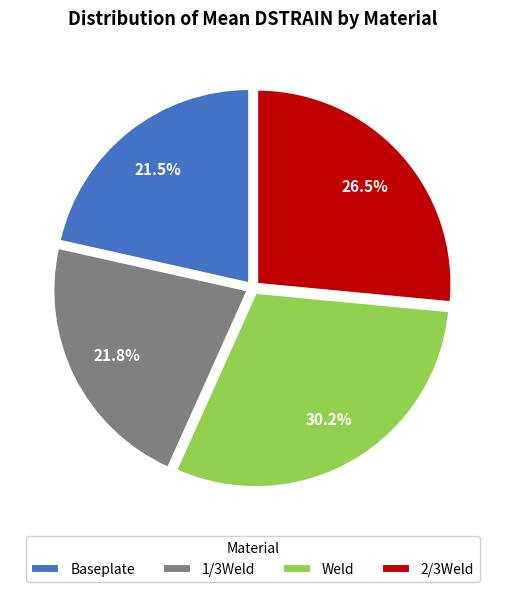

Which slice is the largest?

Weld